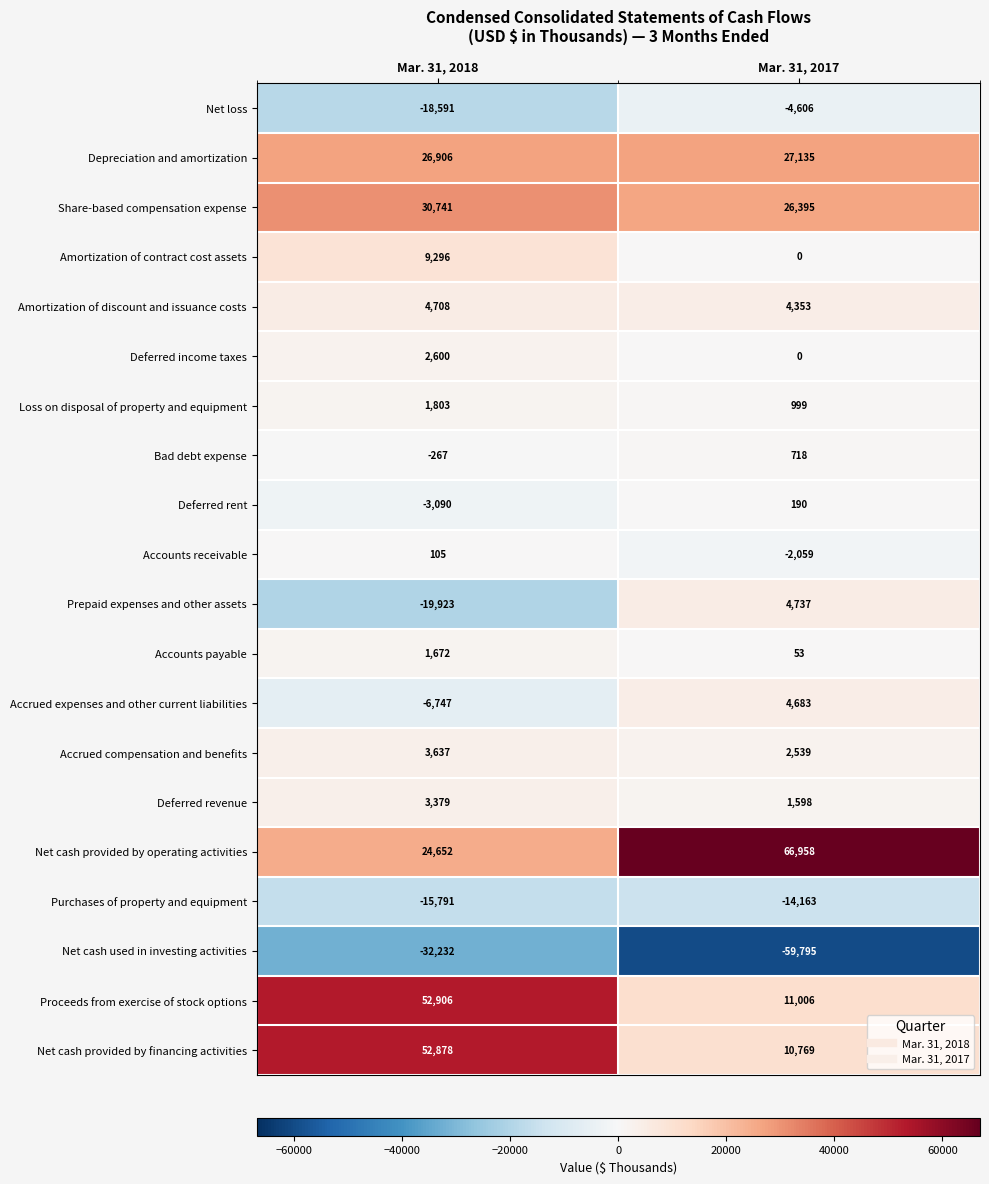

Is the value of Purchases of property and equipment at Mar. 31, 2017 greater than the value of Share-based compensation expense at Mar. 31, 2017?

No